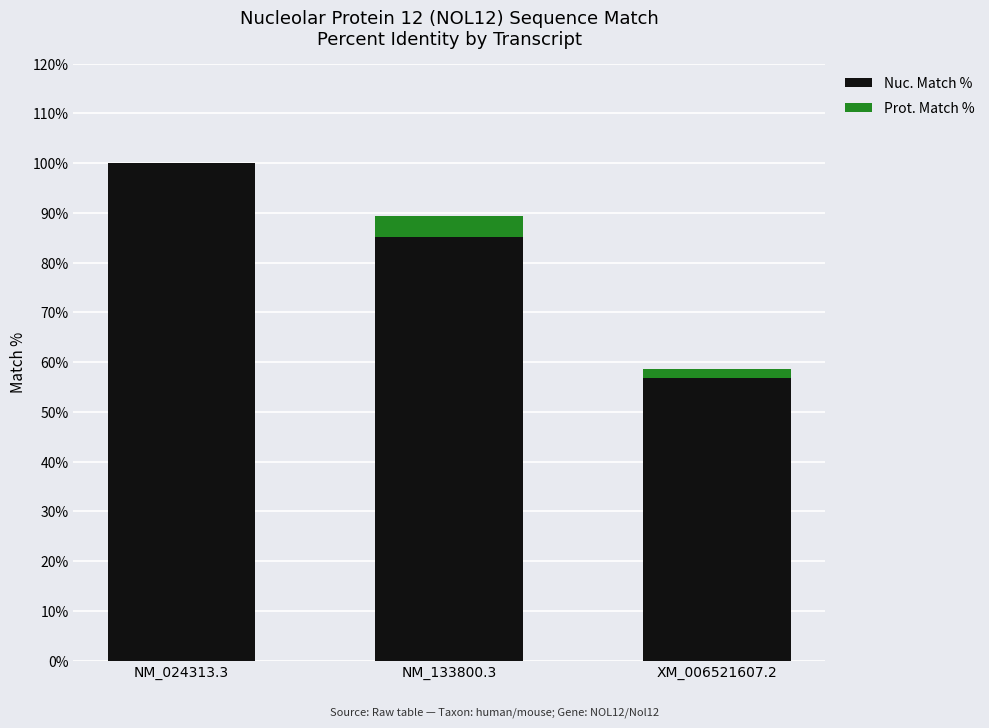

At which label is Nuc. Match % closest to 78?

NM_133800.3